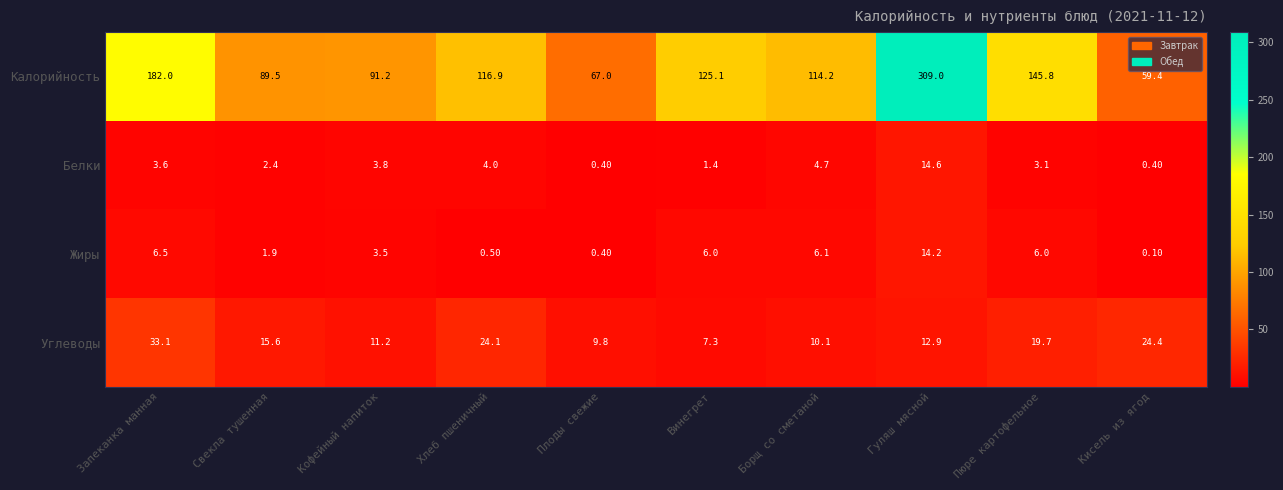

Between Гуляш мясной and Кисель из ягод, which series saw the biggest shift?

Калорийность